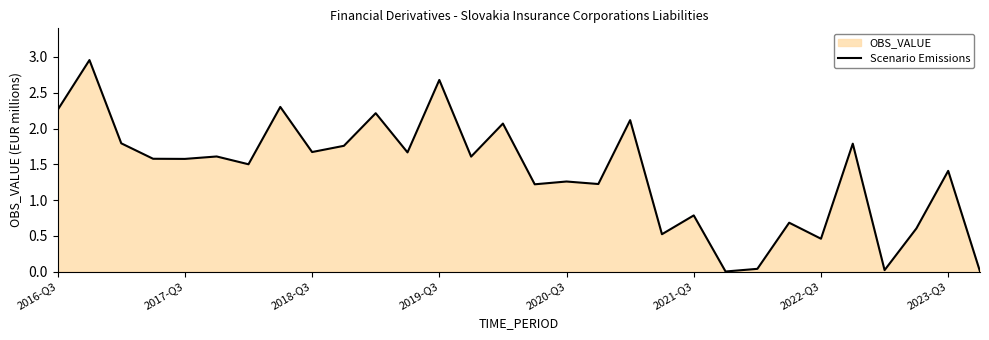

True or false: the data has more than 0 interior local peaks.

True